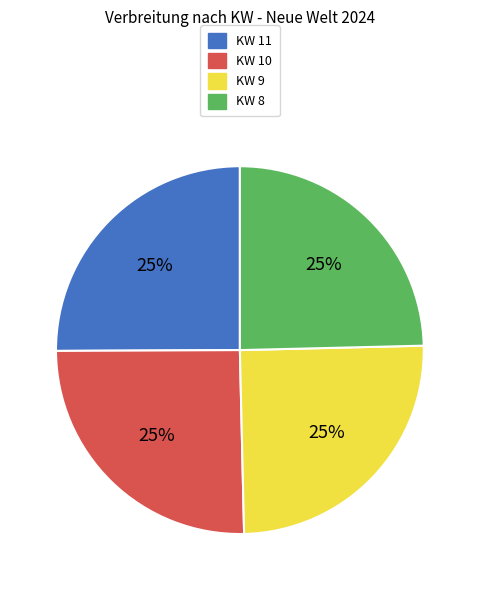

Does KW 11 account for over 50% of the chart?

No